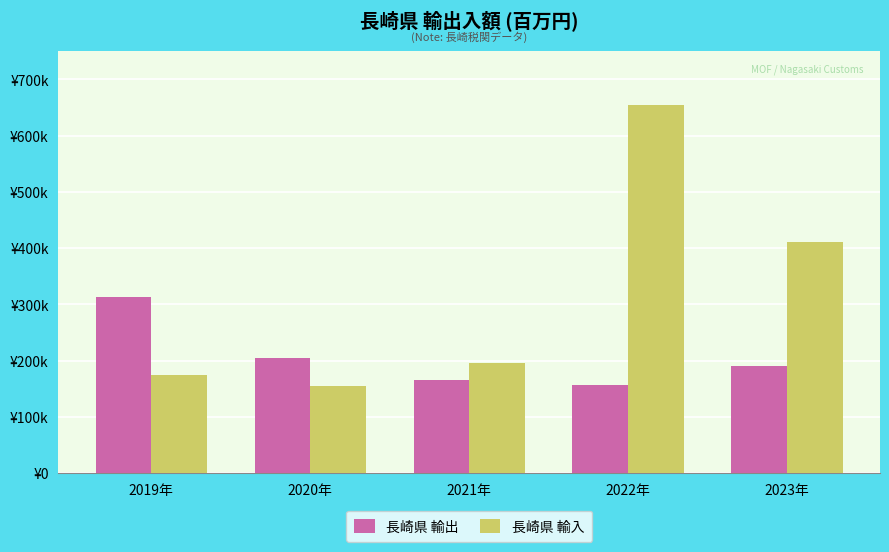

What is the spread (max minus min) of values at 2020年?

49935.7